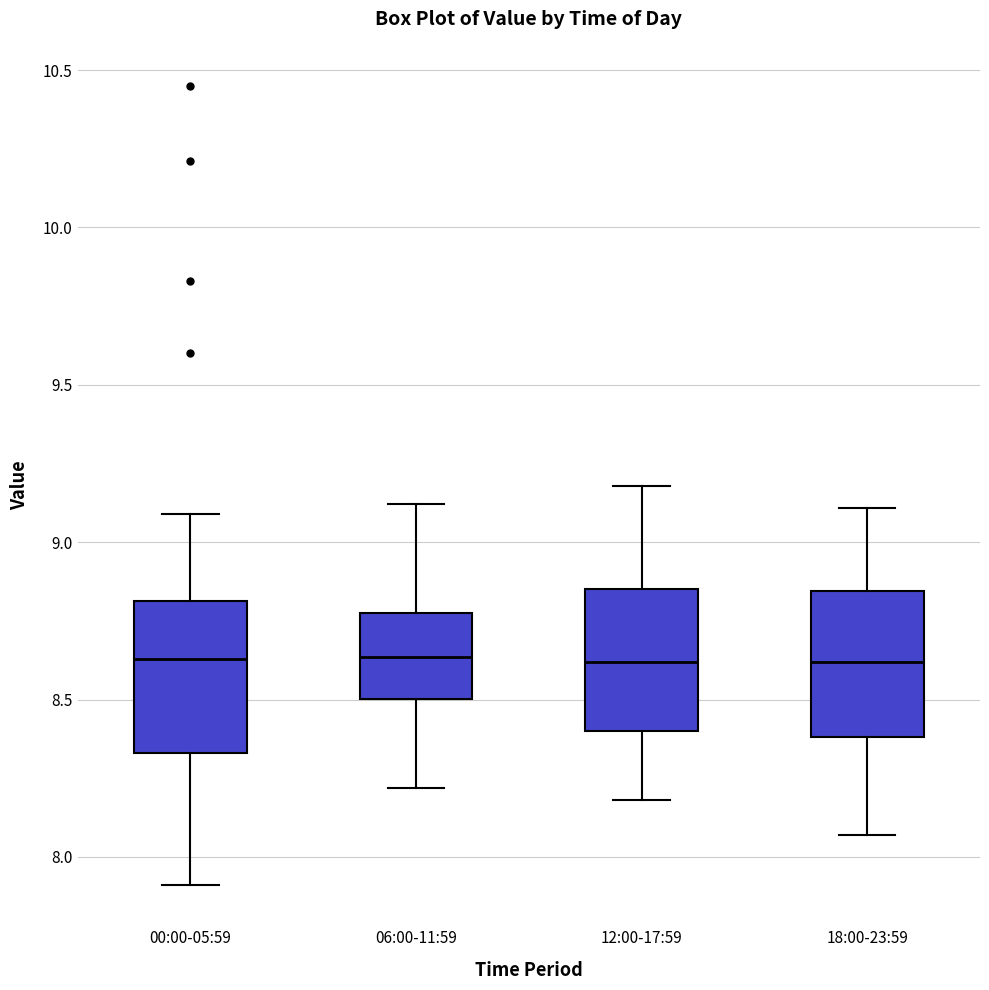

Where does the median line of the box for 06:00-11:59 sit on the y-axis? The values are not printed on the chart, so give them approximately, as read against the axis.

8.65